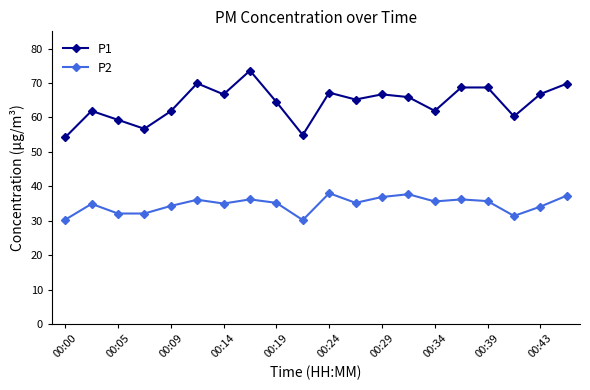

What is the value of the P1 point at the 8th from the left?

73.6